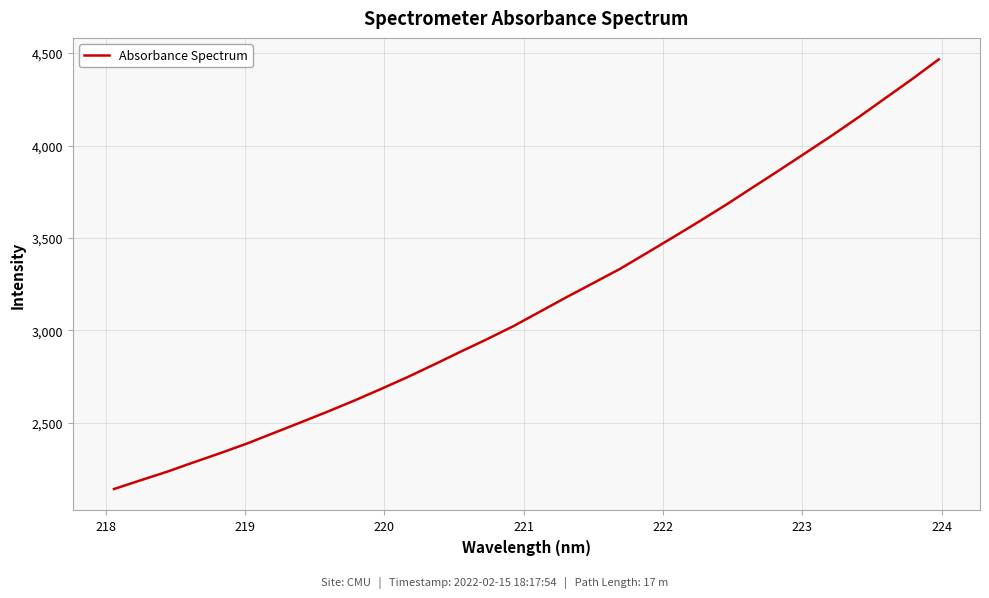

What is the difference between the maximum and minimum values?

2323.7